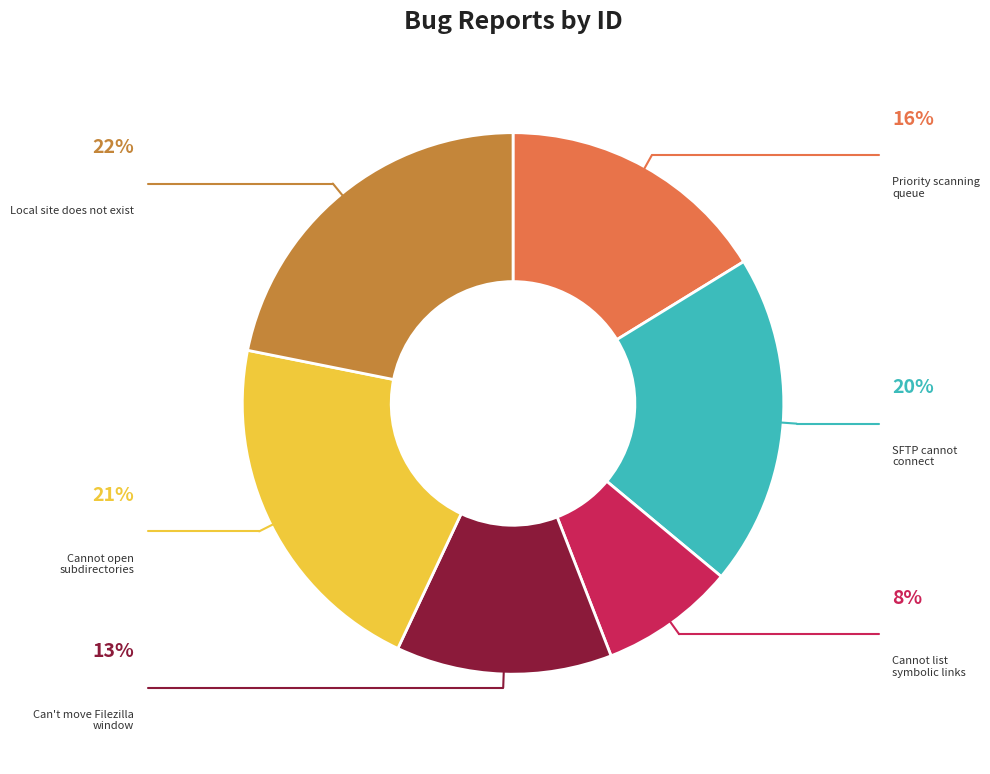

The Local site does not exist slice represents 30% of the pie. True or false?

False